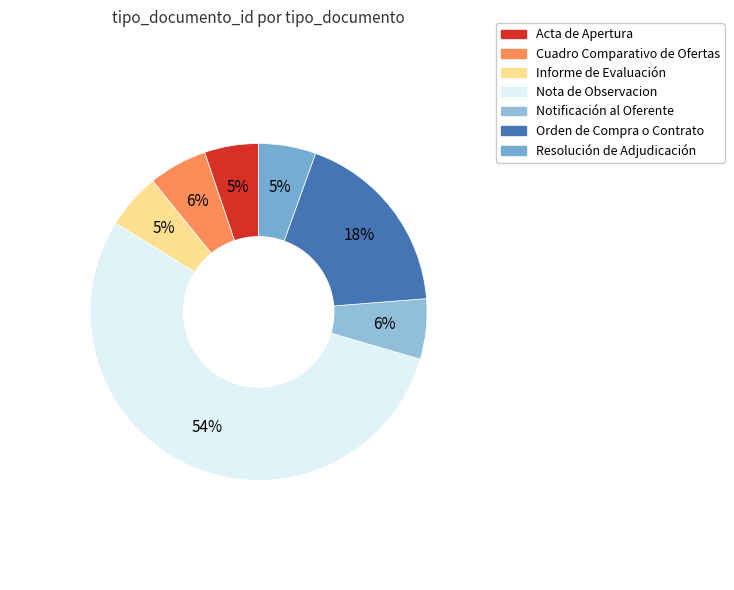

Is there a majority slice in this chart?

Yes